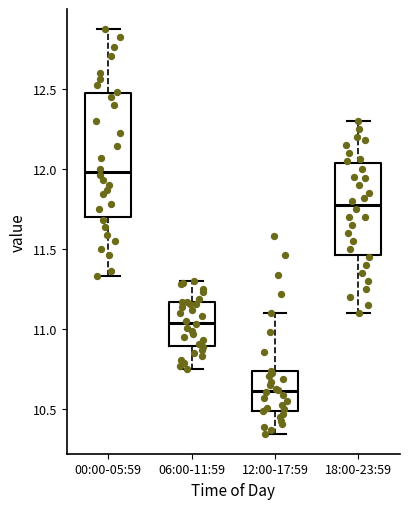

Reading left to right, read every box against the y-axis: the position of its median line, the range the box covers, and the ends of its whiskers. The values are not printed on the chart, so give them approximately, as read against the axis.

00:00-05:59: median 12.00, box 11.70 to 12.45, whiskers 11.35 to 12.85
06:00-11:59: median 11.05, box 10.90 to 11.15, whiskers 10.75 to 11.30
12:00-17:59: median 10.60, box 10.50 to 10.75, whiskers 10.35 to 11.10
18:00-23:59: median 11.80, box 11.45 to 12.05, whiskers 11.10 to 12.30